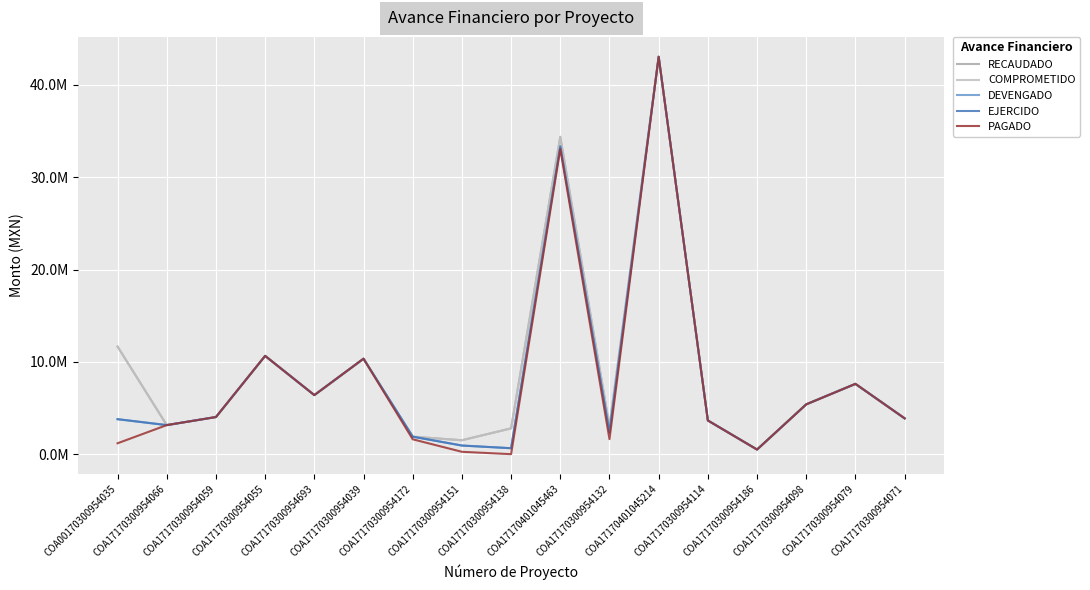

What is the difference between the RECAUDADO values at COA17170300954132 and COA17170300954039?

7337869.8